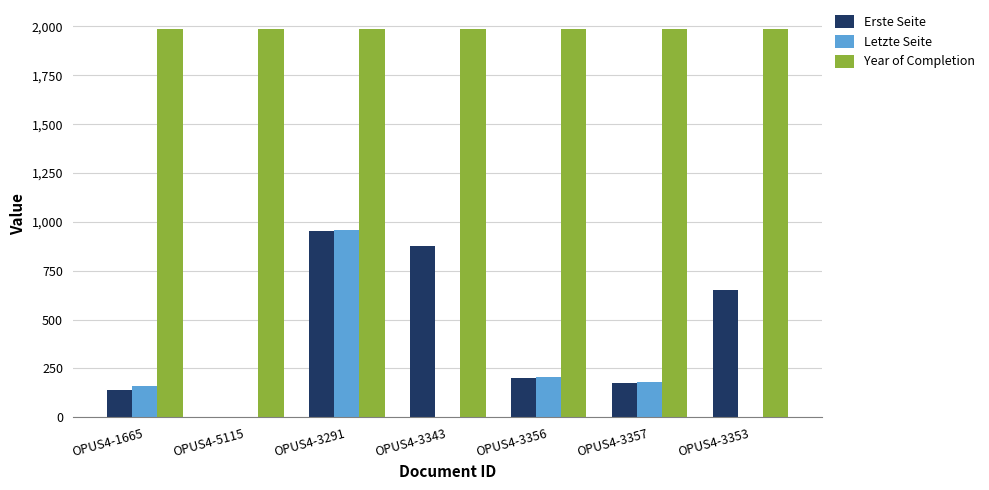

Reading right to left, list all the values displayed in this chart.

Erste Seite: 653	176	203	874	951	0	140
Letzte Seite: 0	183	208	0	956	0	158
Year of Completion: 1985	1985	1985	1985	1985	1985	1985